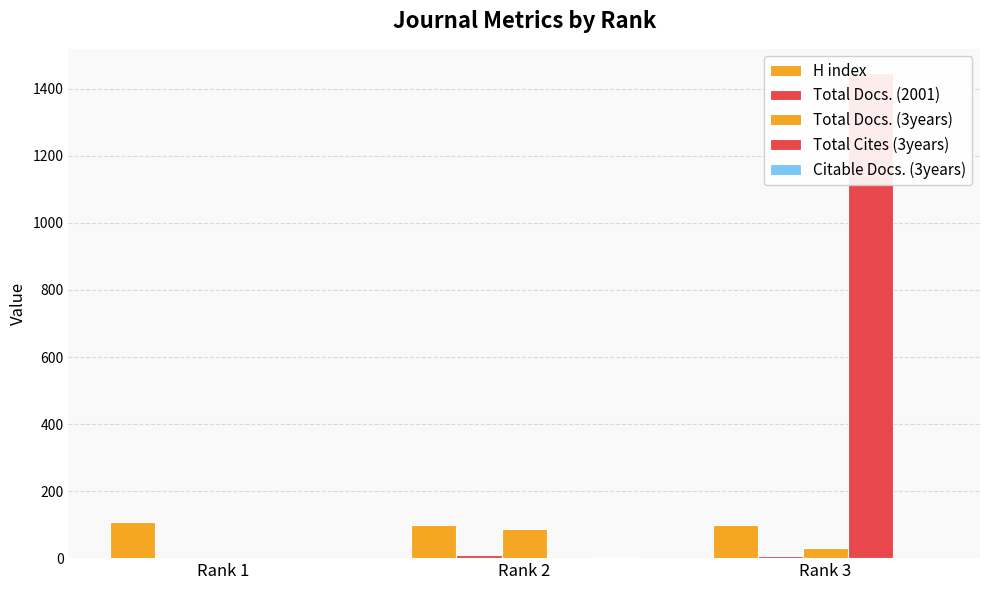

Which label corresponds to the smallest value in the chart?

Rank 1